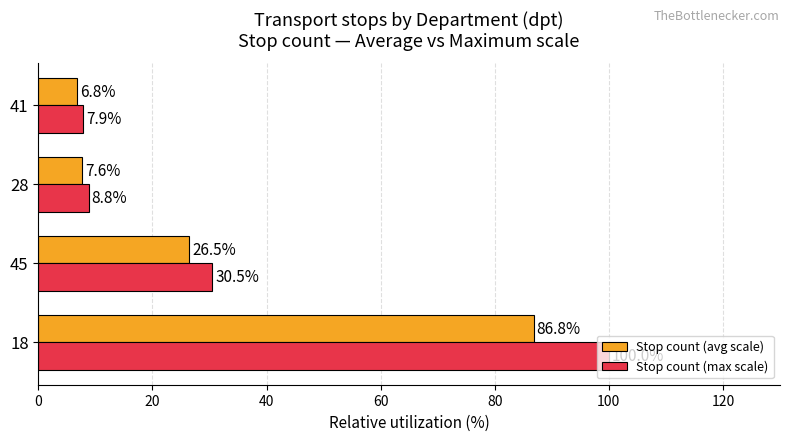

What is the sum of all Stop count (max scale) values?

147.2